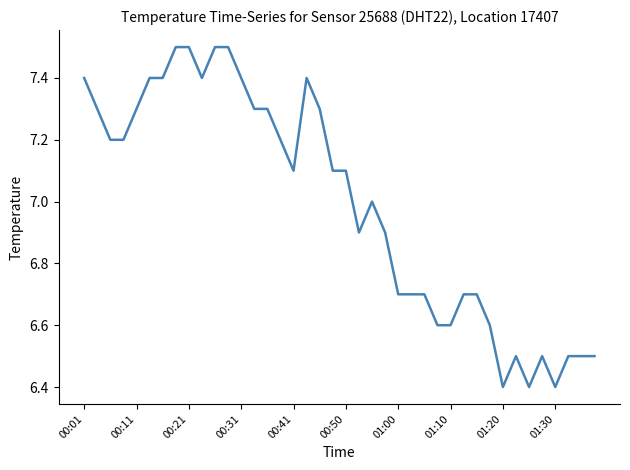

What is the maximum value shown in the chart?

7.5